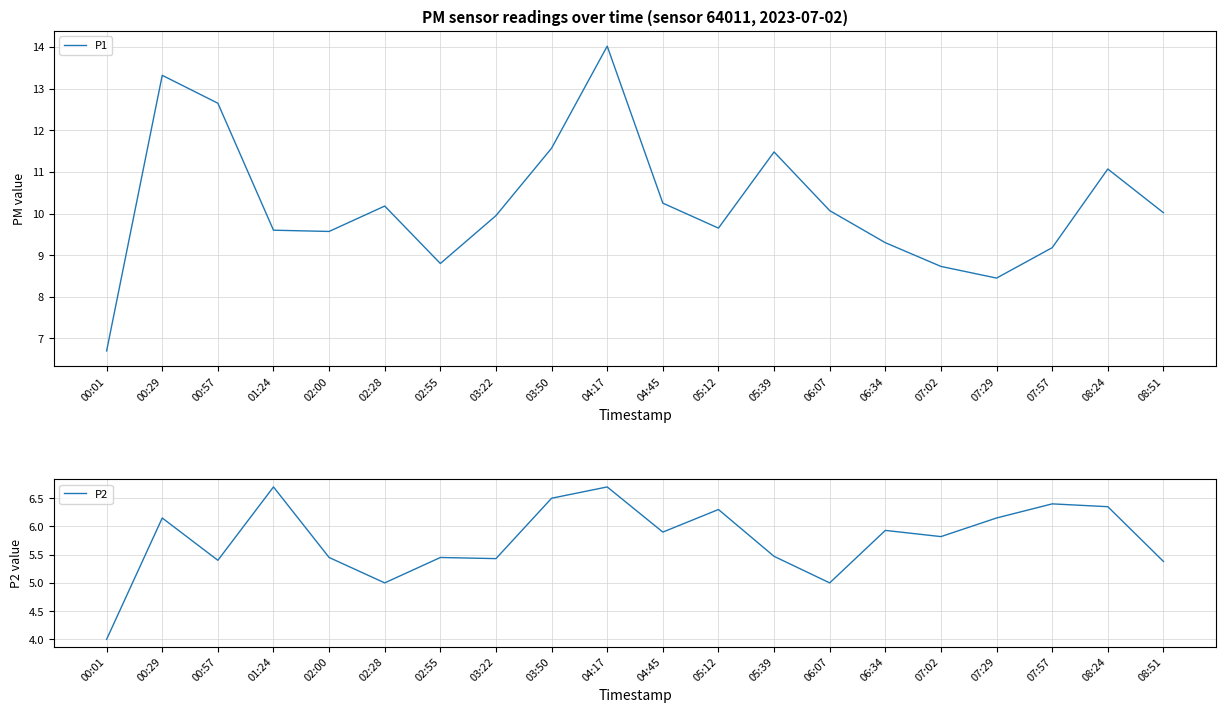

True or false: P1 has a value of 14.1 at 06:34.

False